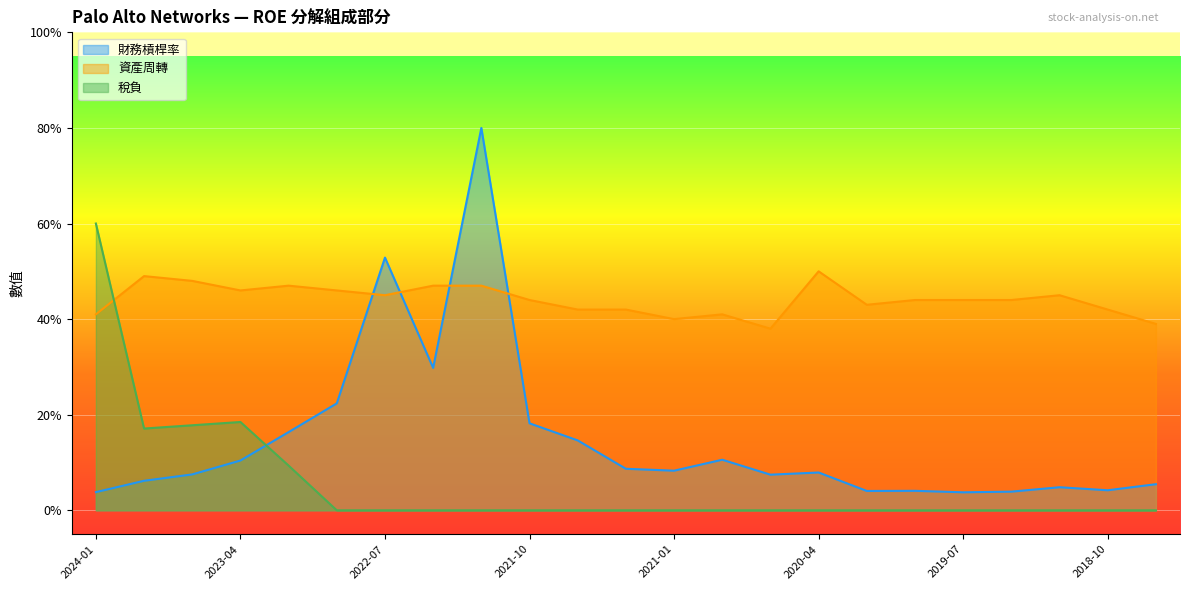

True or false: 資產周轉 has a value of 20.8 at 2018-10.

False